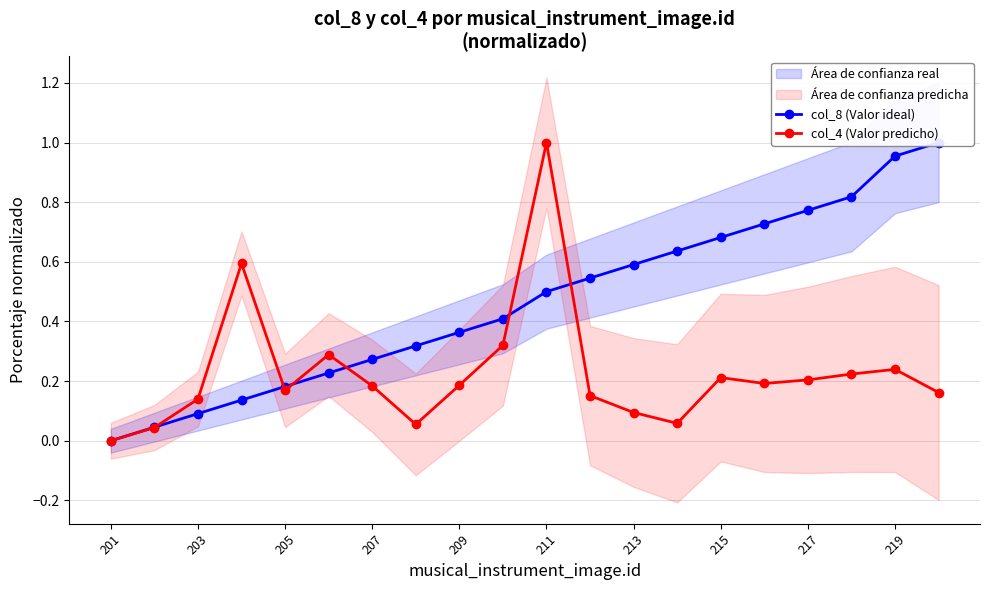

Rank the series by their maximum value, from highest to lowest.

col_8 (Valor ideal), col_4 (Valor predicho)